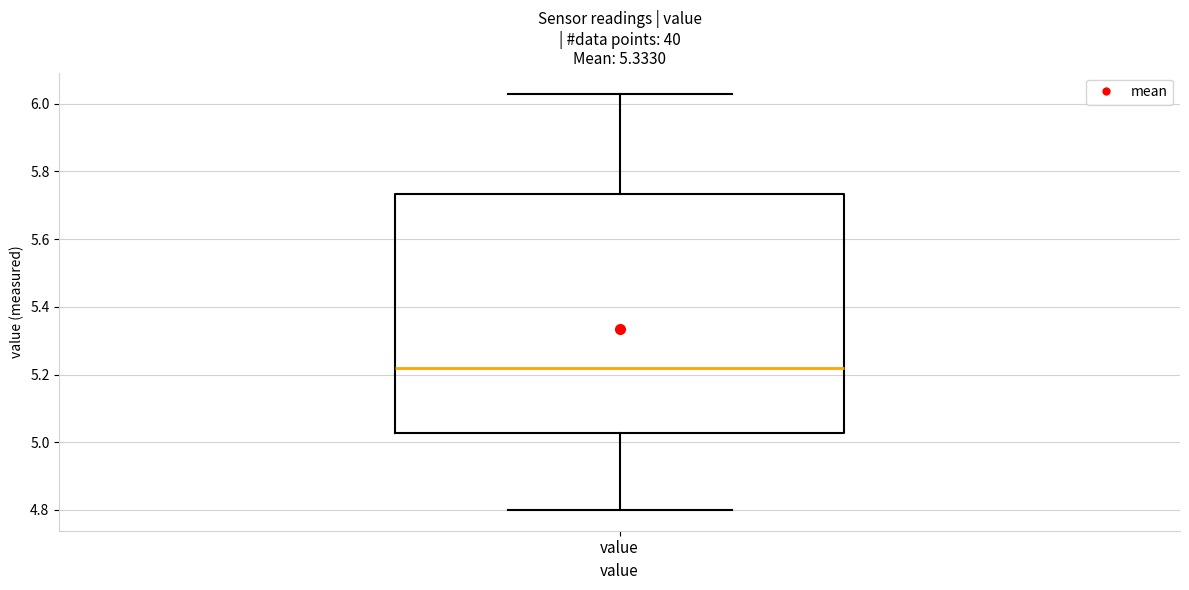

Transcribe this box plot: give where the median line is, the range the box spans, and where the two whiskers end, as read against the y-axis. The values are not printed on the chart, so give them approximately, as read against the axis.

median 5.22, box 5.02 to 5.74, whiskers 4.80 to 6.04